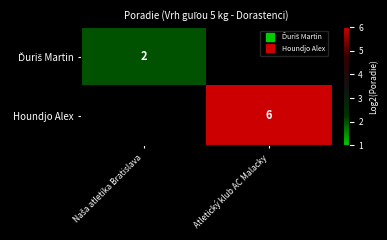

Count the number of categories in the chart.

2